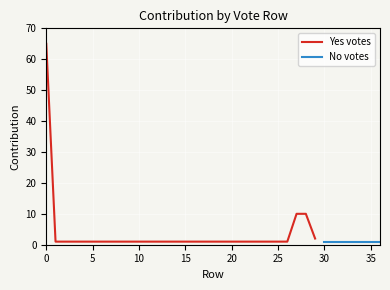

True or false: the data has more than 0 interior local peaks.

False